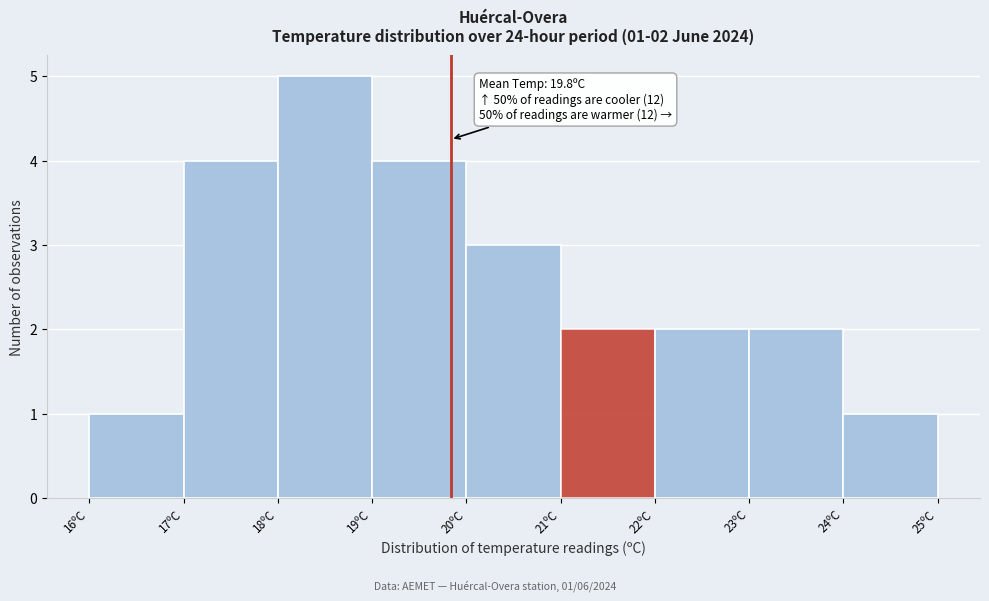

Over which range of the x-axis is the bar tallest?

18 to 19